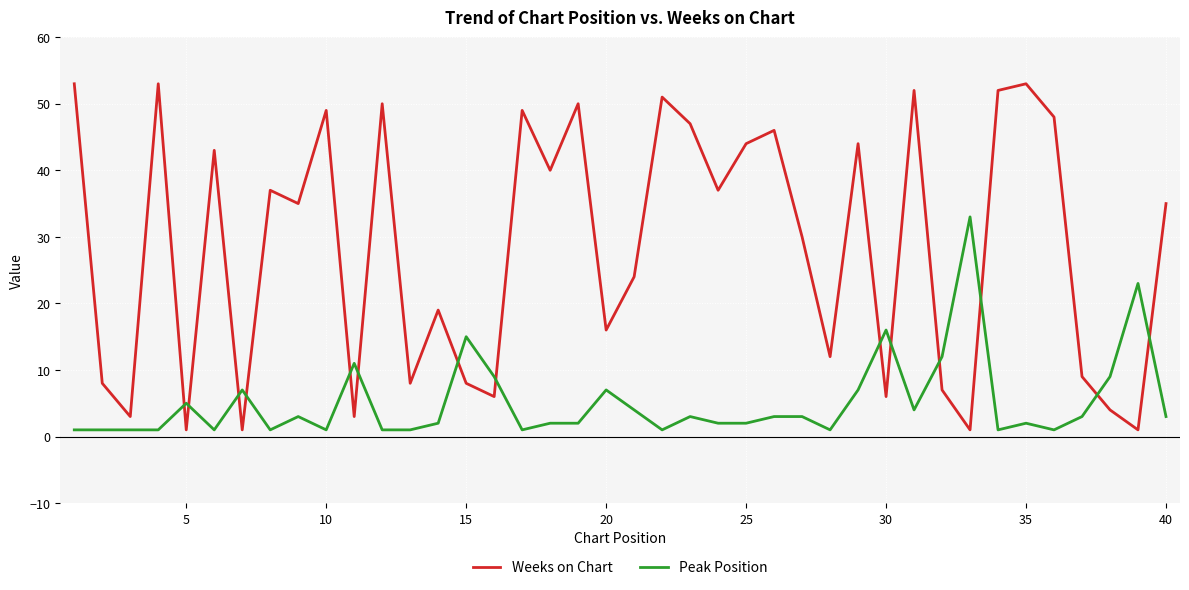

What is the average value of the Peak Position series?

5